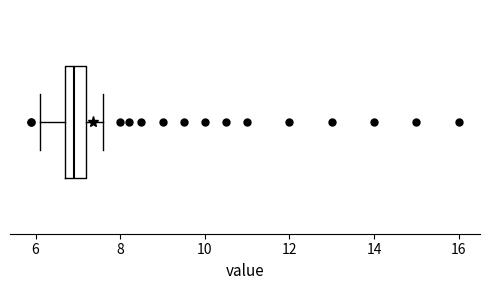

Read this box plot against the x-axis: the position of the median line, the range covered by the box, and the ends of both whiskers. The values are not printed on the chart, so give them approximately, as read against the axis.

median 7.0, box 6.8 to 7.2, whiskers 6.2 to 7.6